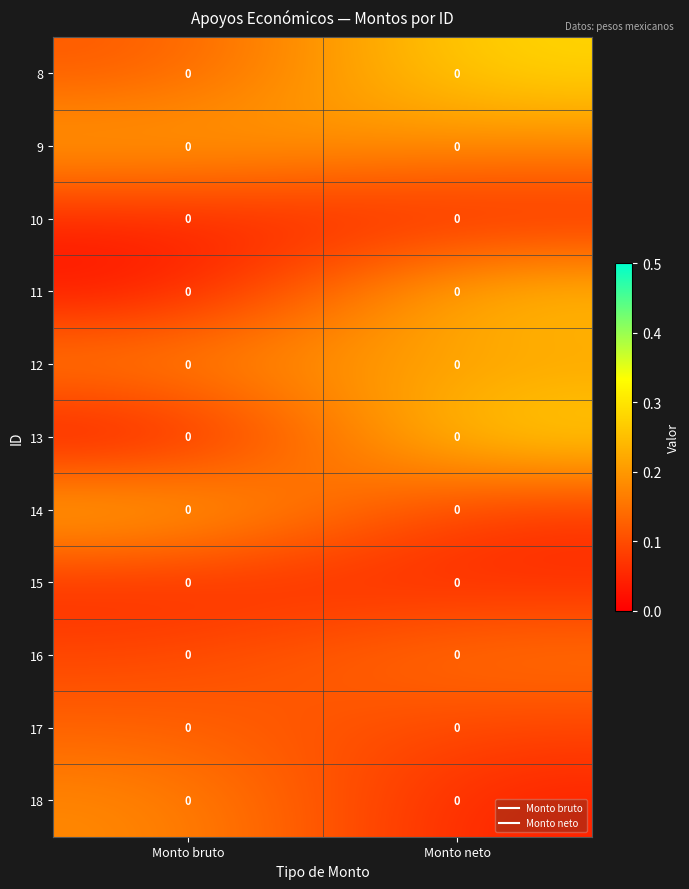

What is the total value across all series at Monto neto?

1.7